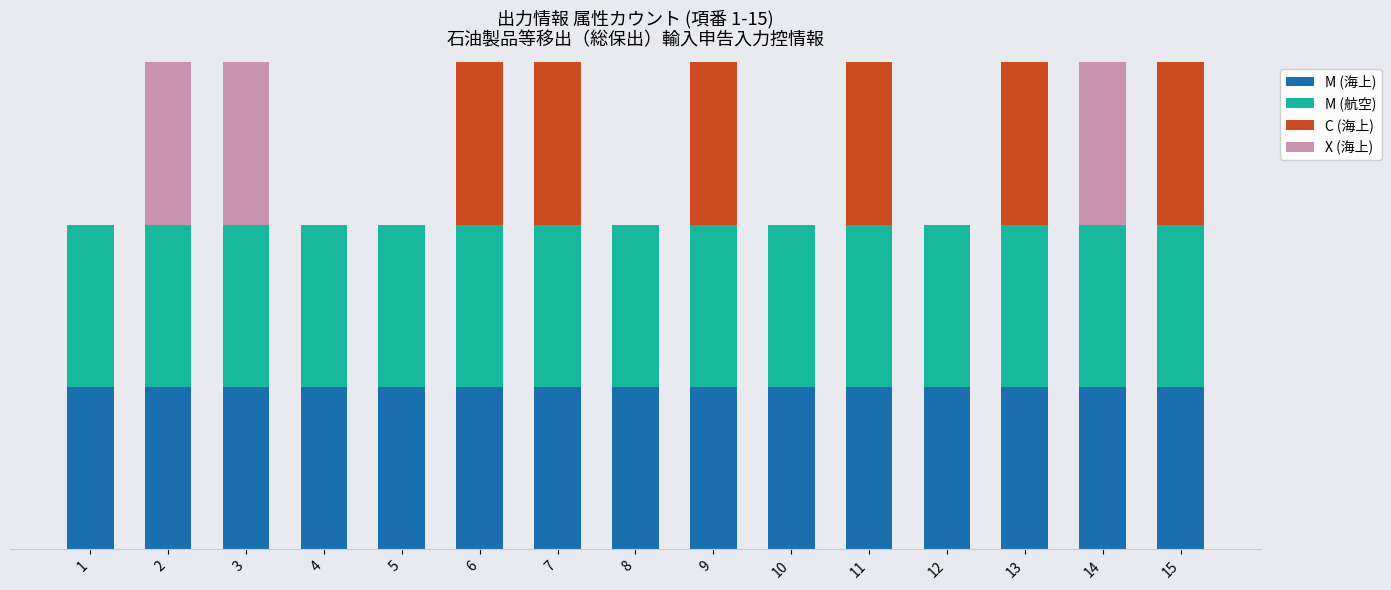

Are the bars grouped side by side (vs. stacked)?

No